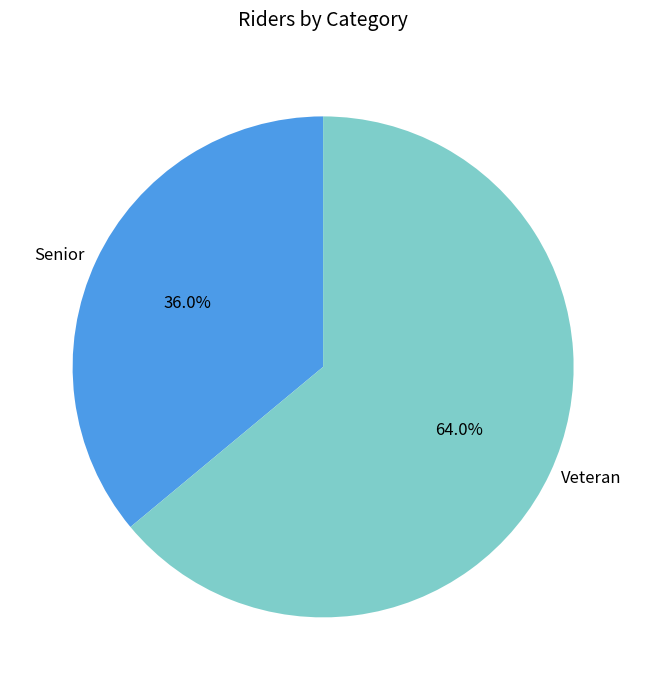

Which has a higher value, Senior or Veteran?

Veteran